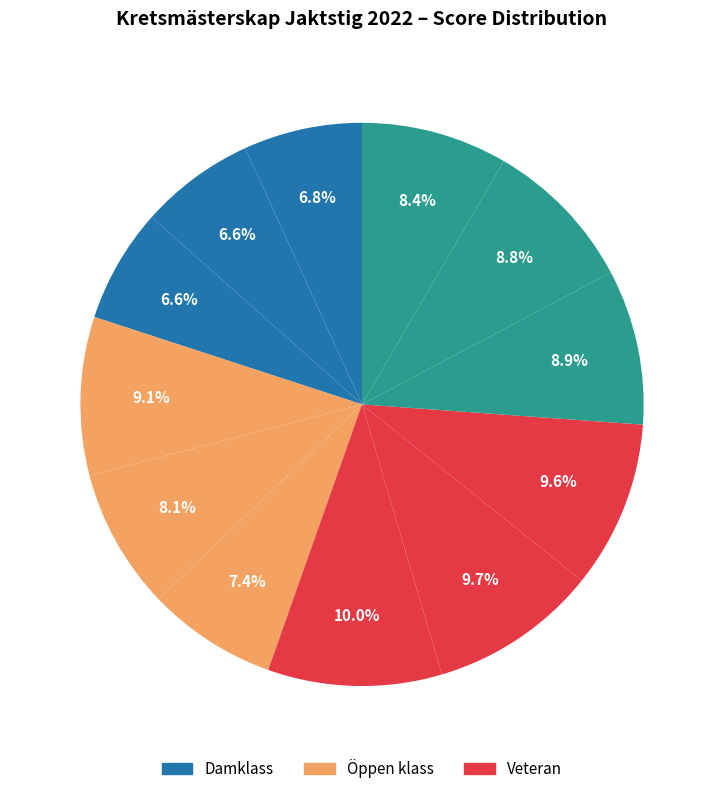

Count the number of slices in the pie.

12